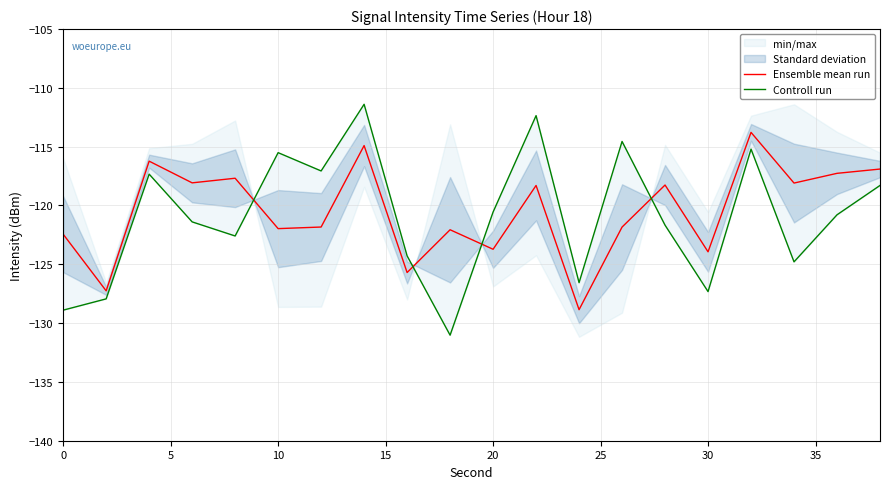

True or false: Controll run has more than 2 points higher than both neighbors.

True